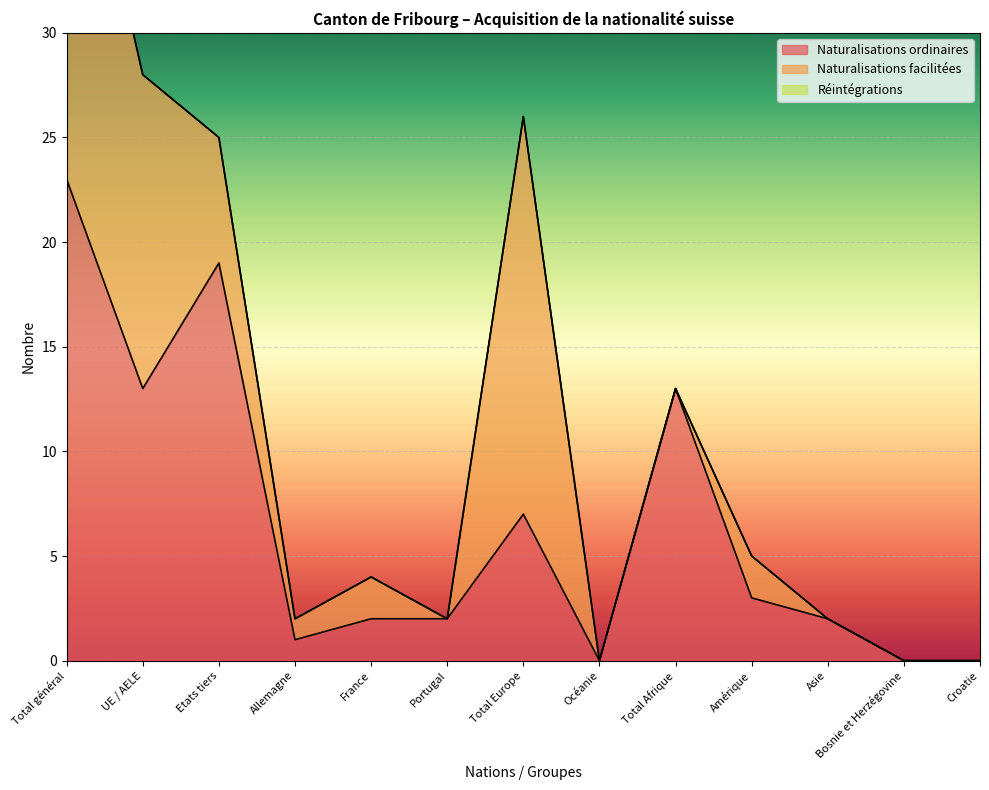

List the series in order of their overall mean, highest first.

Naturalisations ordinaires, Naturalisations facilitées, Réintégrations